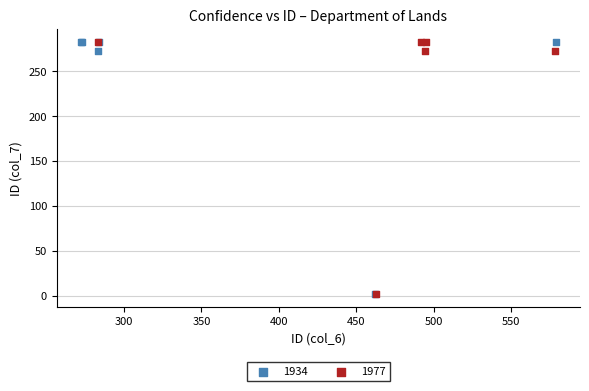

What are all the series names shown in the legend?

1934, 1977